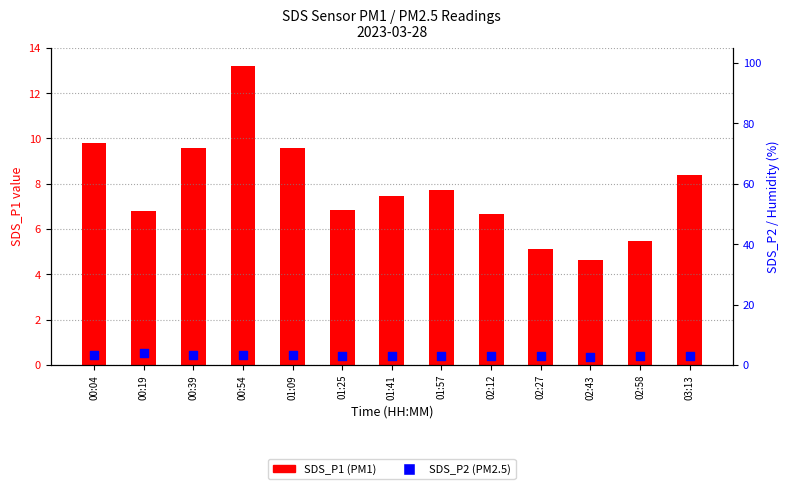

What are all the series names shown in the legend?

SDS_P1, SDS_P2